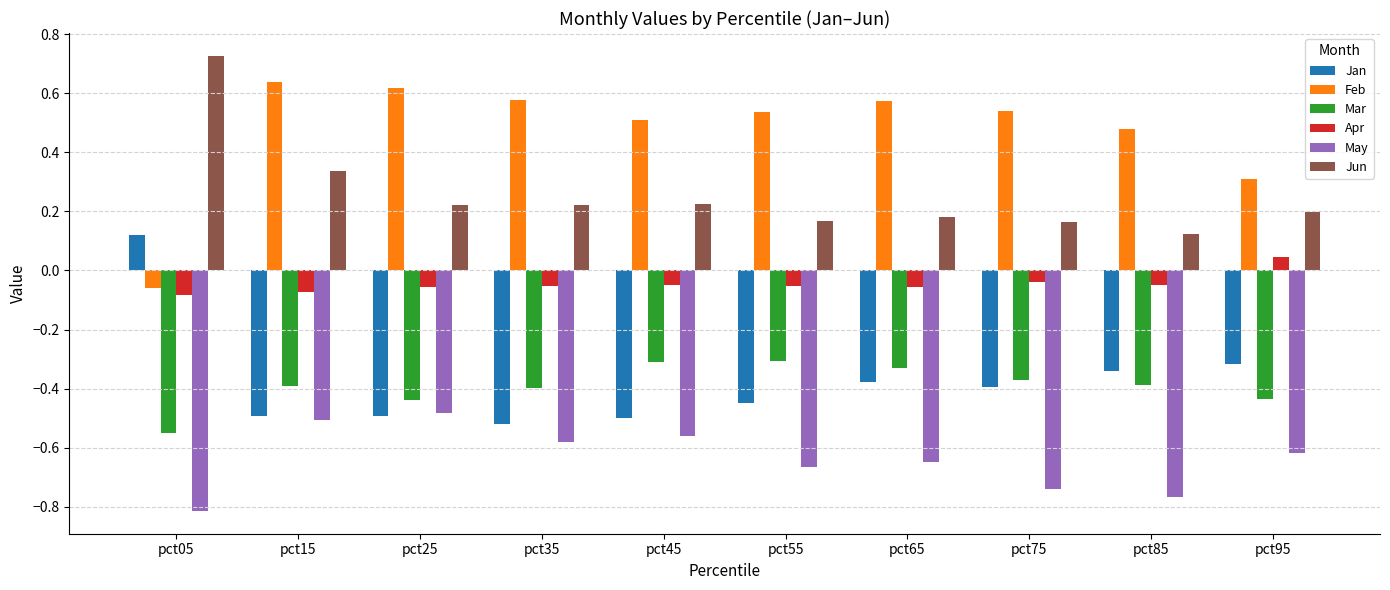

What is the sum of the Feb values at pct55 and pct65?

1.1